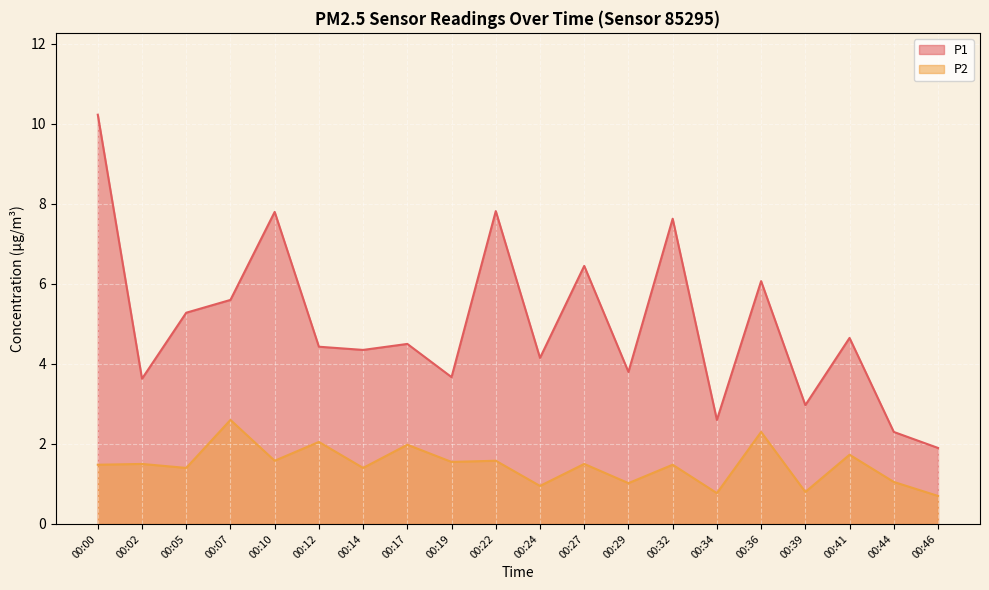

Reading left to right, extract all data points from this chart.

P1: 10.2	3.6	5.3	5.6	7.8	4.4	4.3	4.5	3.7	7.8	4.2	6.5	3.8	7.6	2.6	6.1	3.0	4.7	2.3	1.9
P2: 1.5	1.5	1.4	2.6	1.6	2.0	1.4	2.0	1.6	1.6	0.9	1.5	1.0	1.5	0.8	2.3	0.8	1.7	1.1	0.7